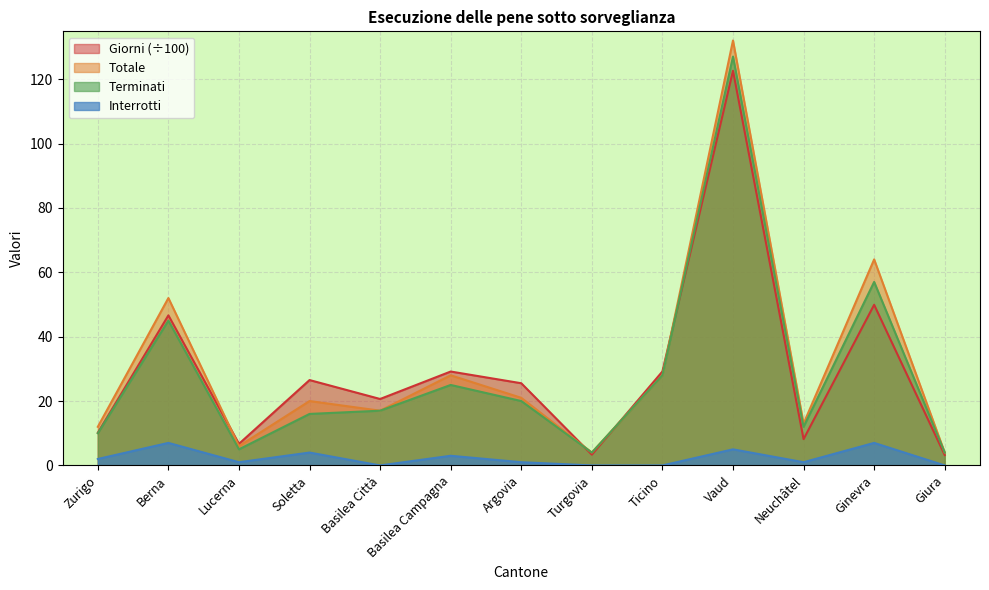

What is the greatest value displayed?

132.0